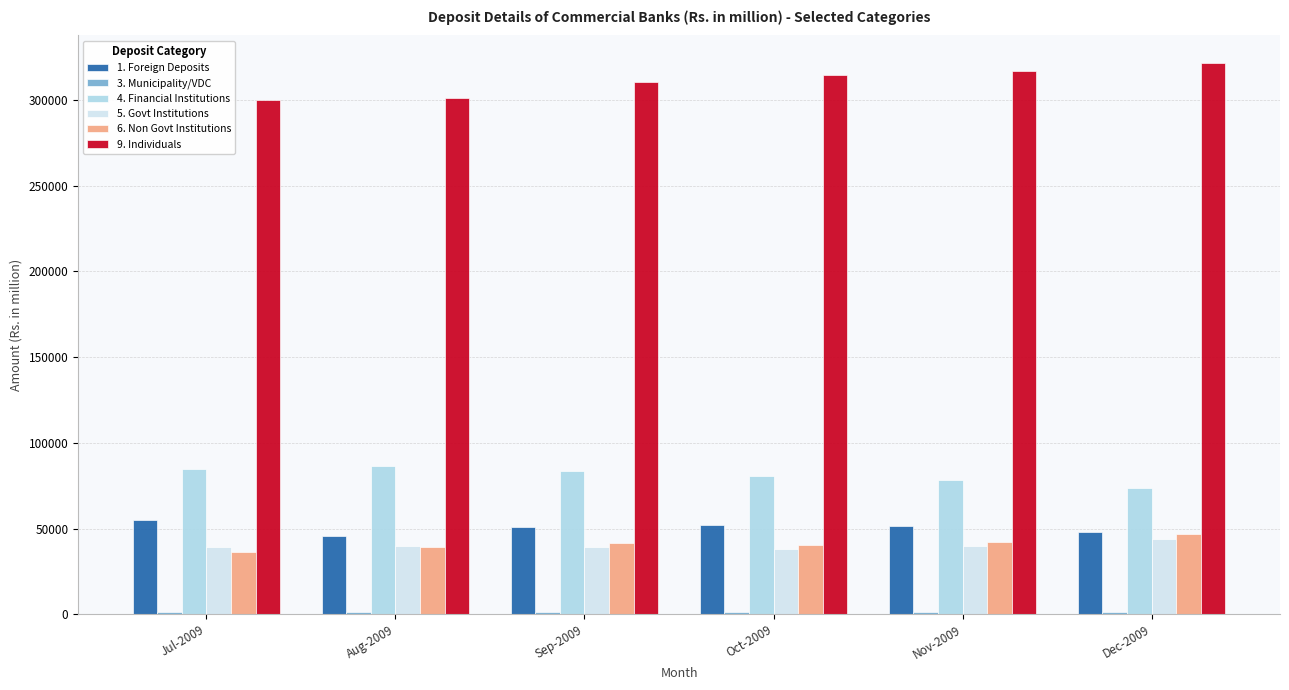

Which series has the largest total across all categories?

9. Individuals